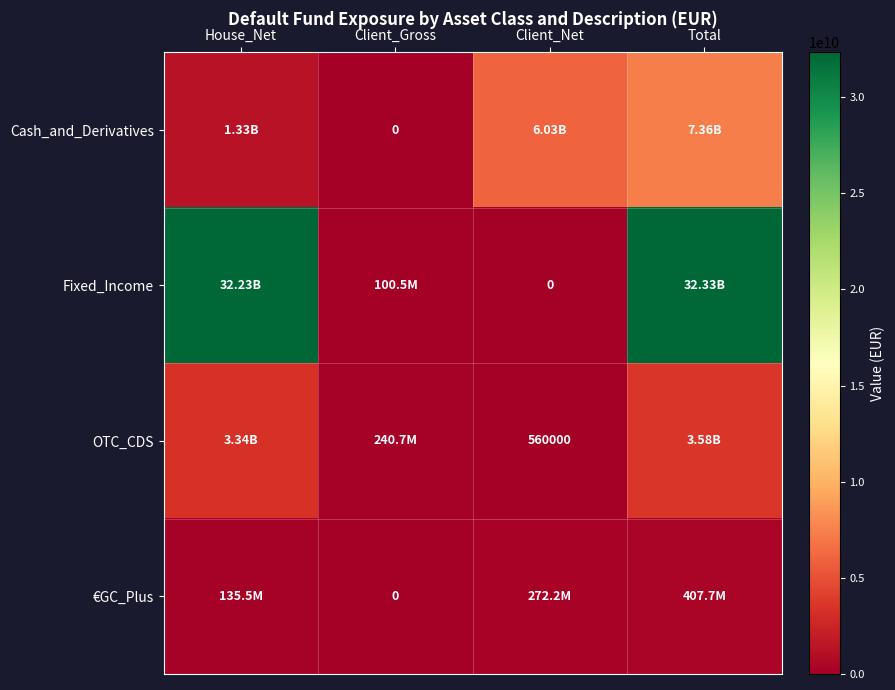

What is the sum of the Cash_and_Derivatives values at House_Net and Client_Net?

7359620000.0